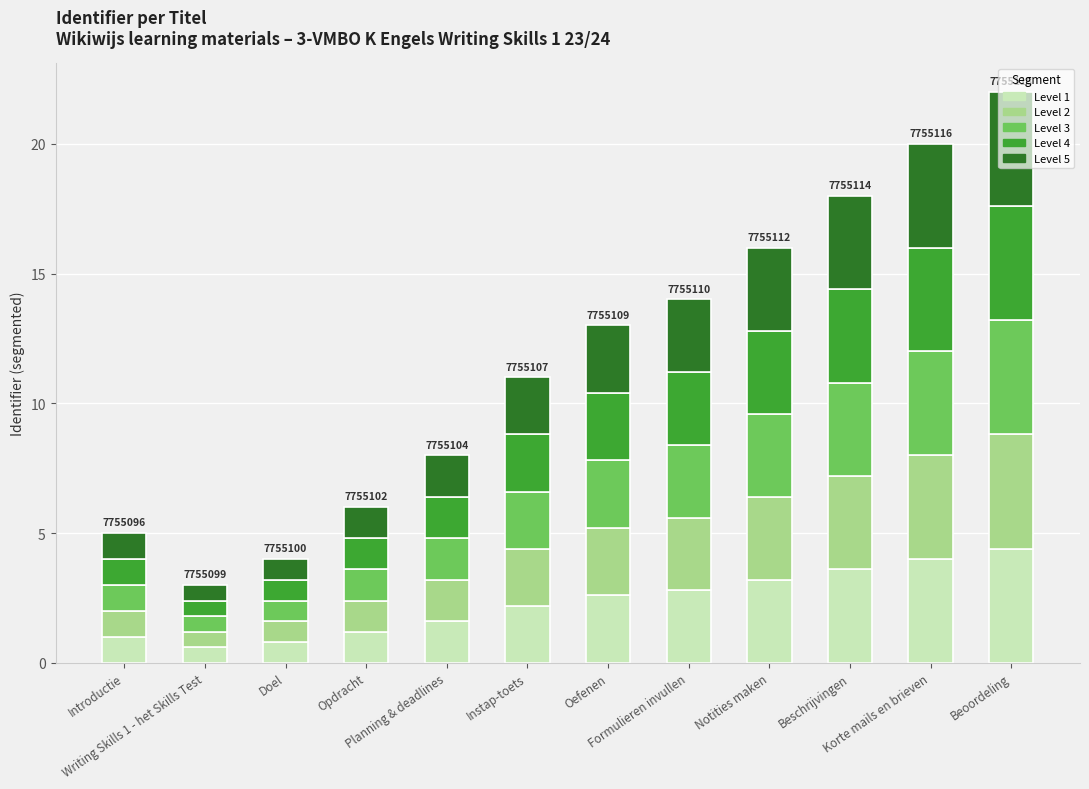

What is the difference between the maximum and second lowest values in the Level 1 series?

3.6